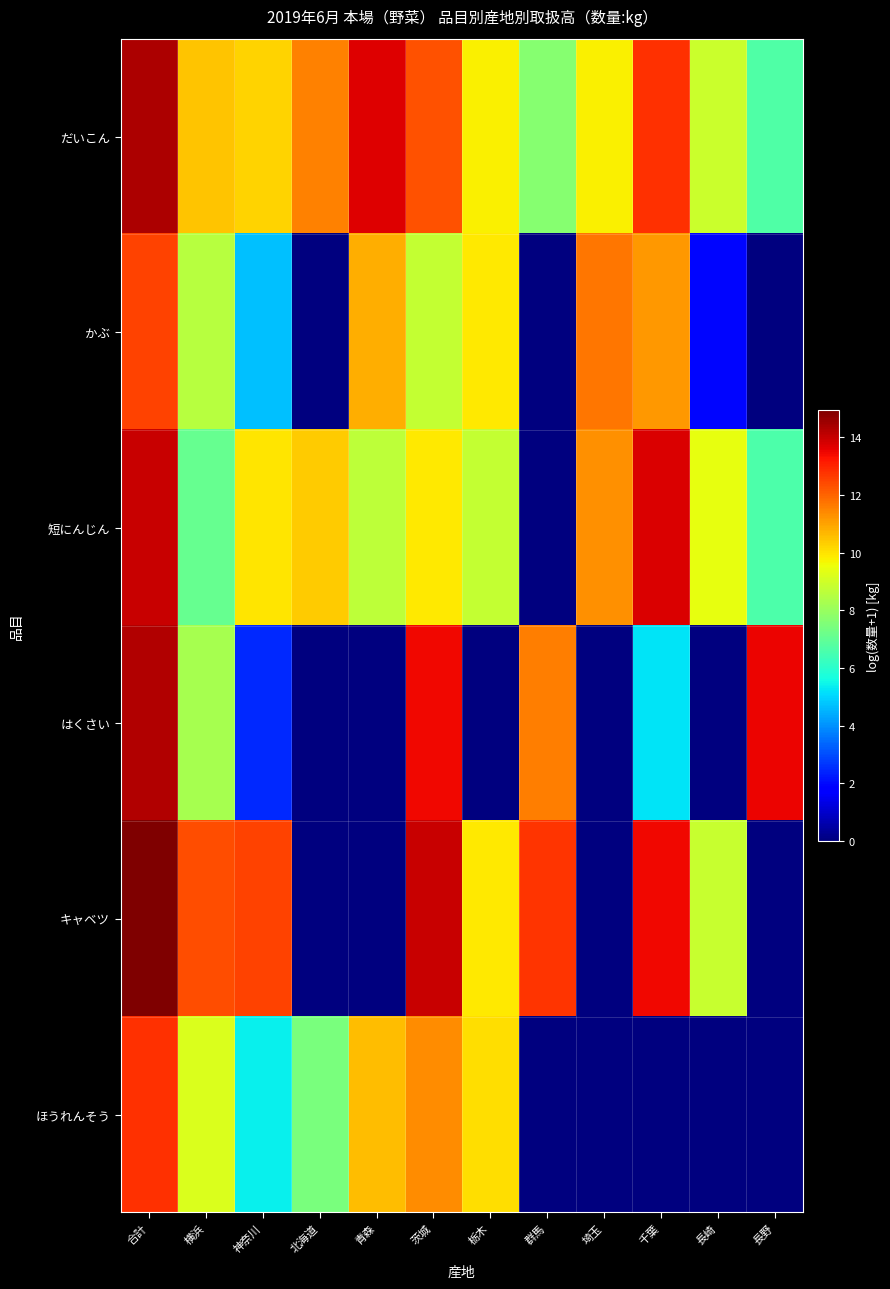

What is the spread (max minus min) of values at 埼玉?

11.7